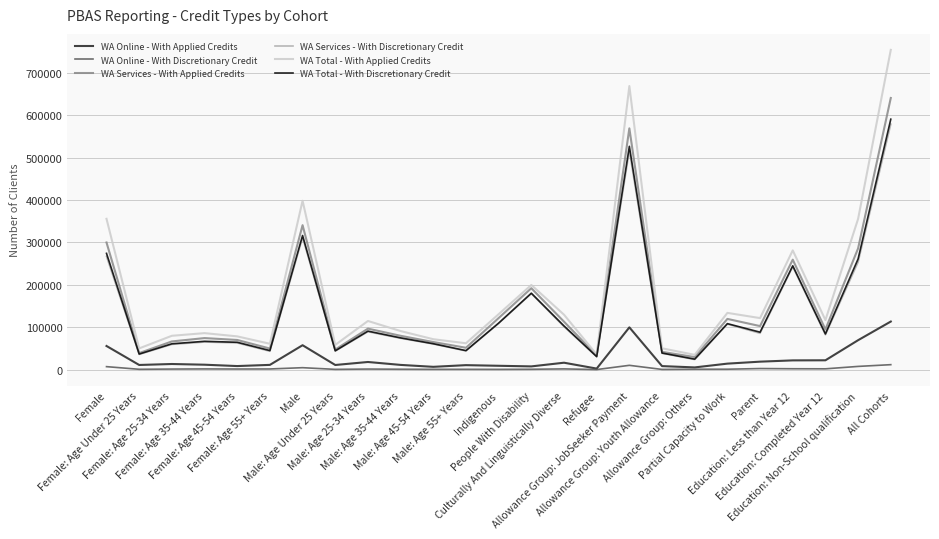

What is the difference between the highest and lowest values at All Cohorts?

742395